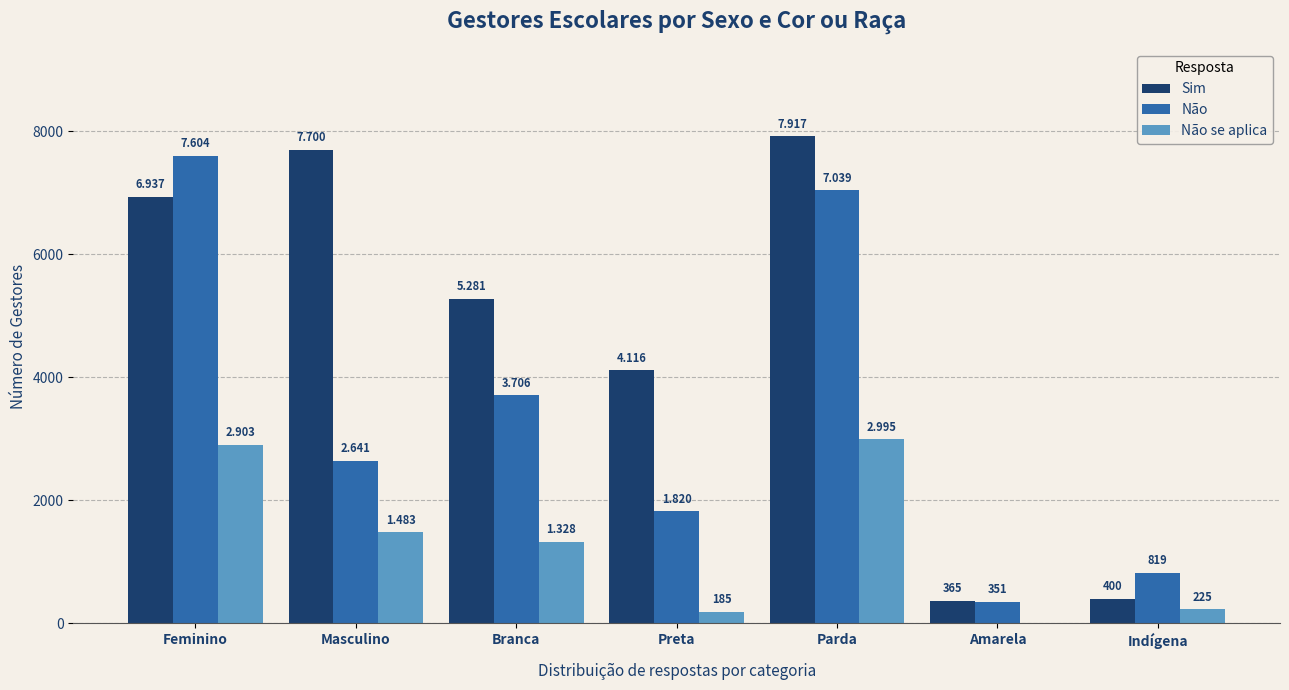

Are the bars grouped side by side (vs. stacked)?

Yes